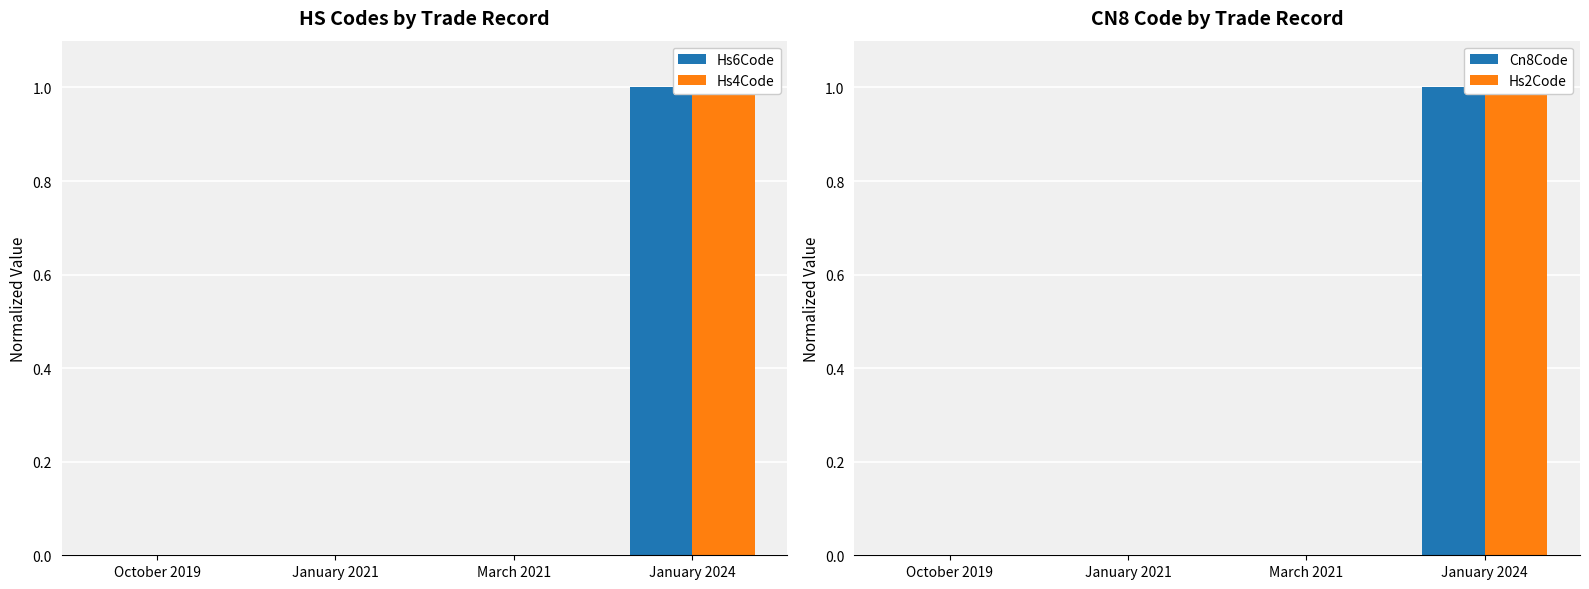

Which category has the highest value across all series?

January 2024